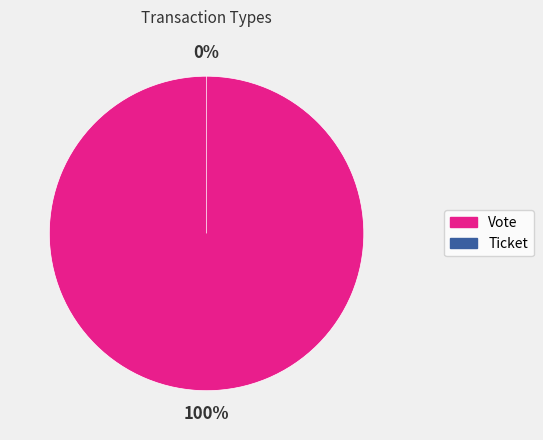

True or false: Vote accounts for 100% of the total.

True